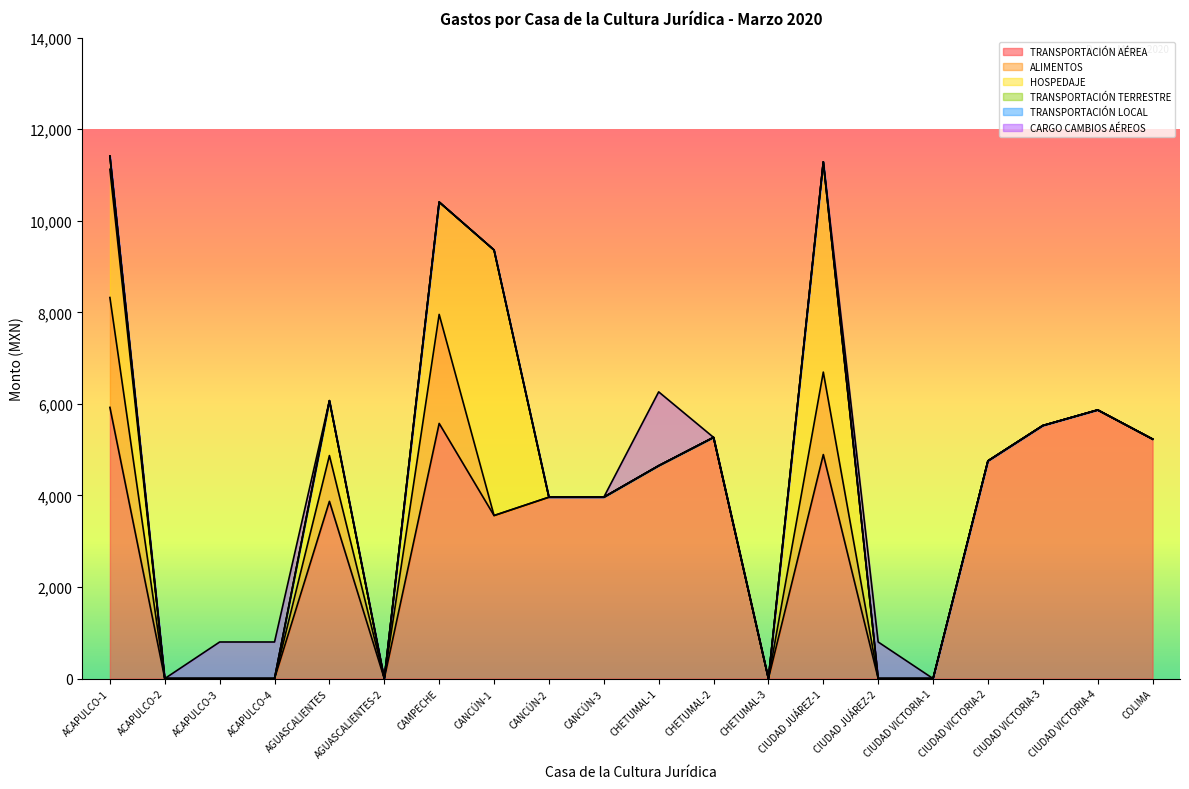

At CIUDAD VICTORIA-3, list the series in order from largest to smallest.

TRANSPORTACIÓN AÉREA, ALIMENTOS, HOSPEDAJE, TRANSPORTACIÓN TERRESTRE, TRANSPORTACIÓN LOCAL, CARGO CAMBIOS AÉREOS